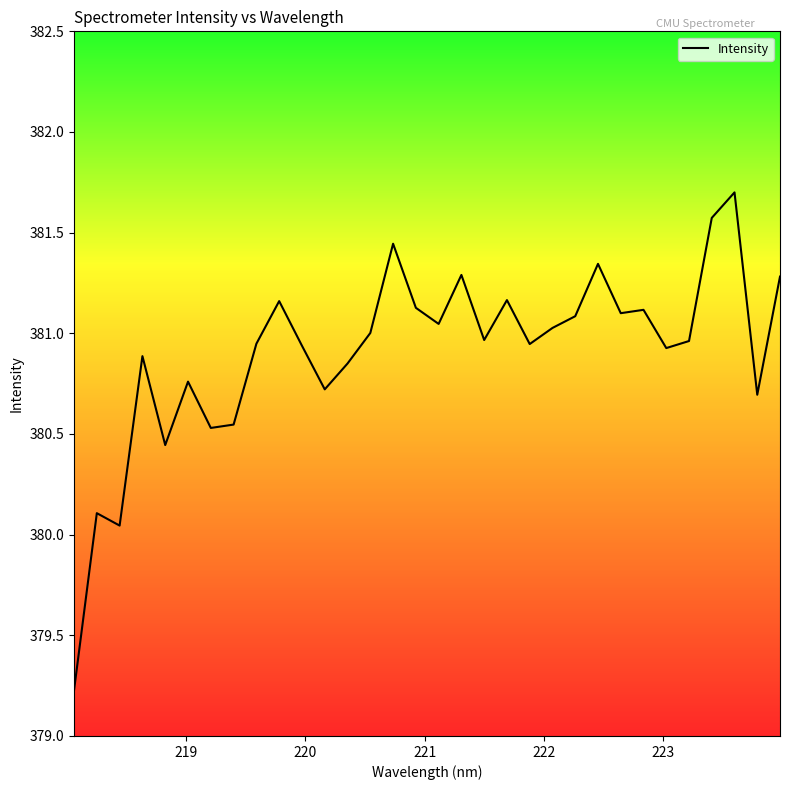

What is the minimum value shown in the chart?

379.2